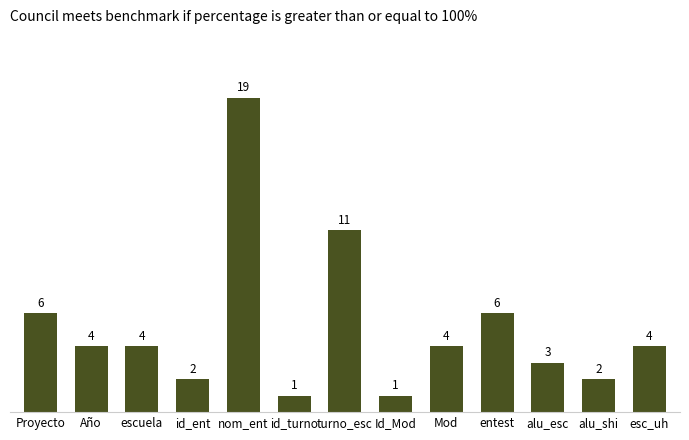

What is the maximum value shown in the chart?

19